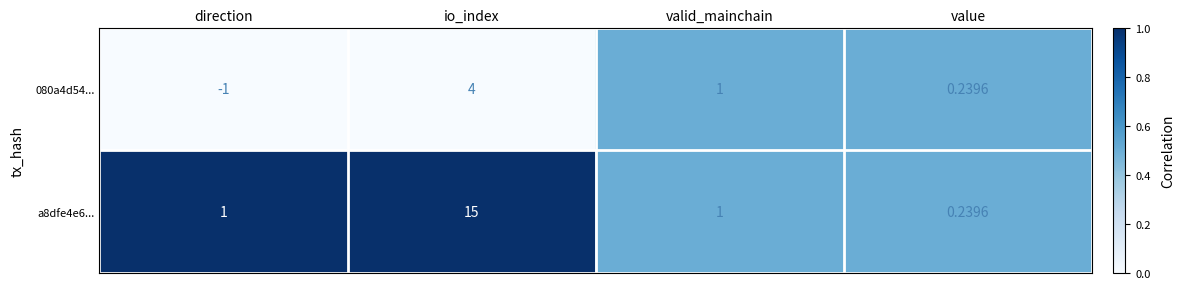

At which label does 080a4d54... first exceed 1?

io_index